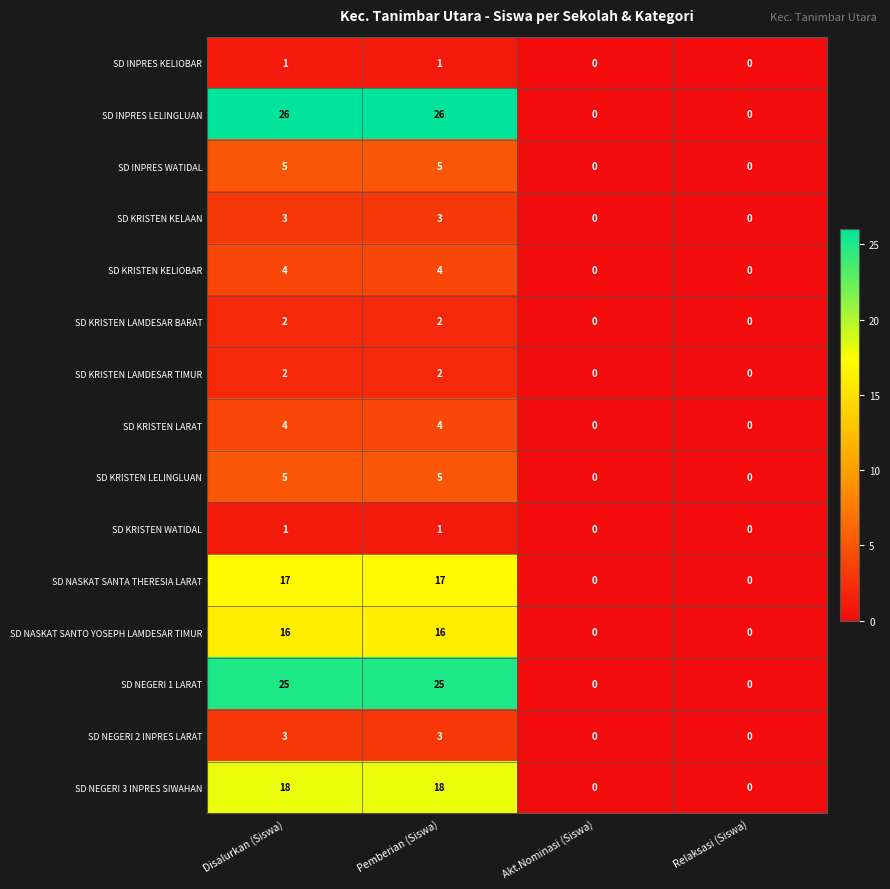

How many categories are shown in the chart?

4